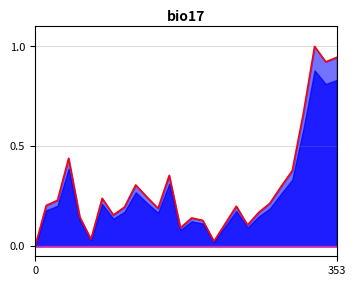

At which category does the data reach its first local peak?

3